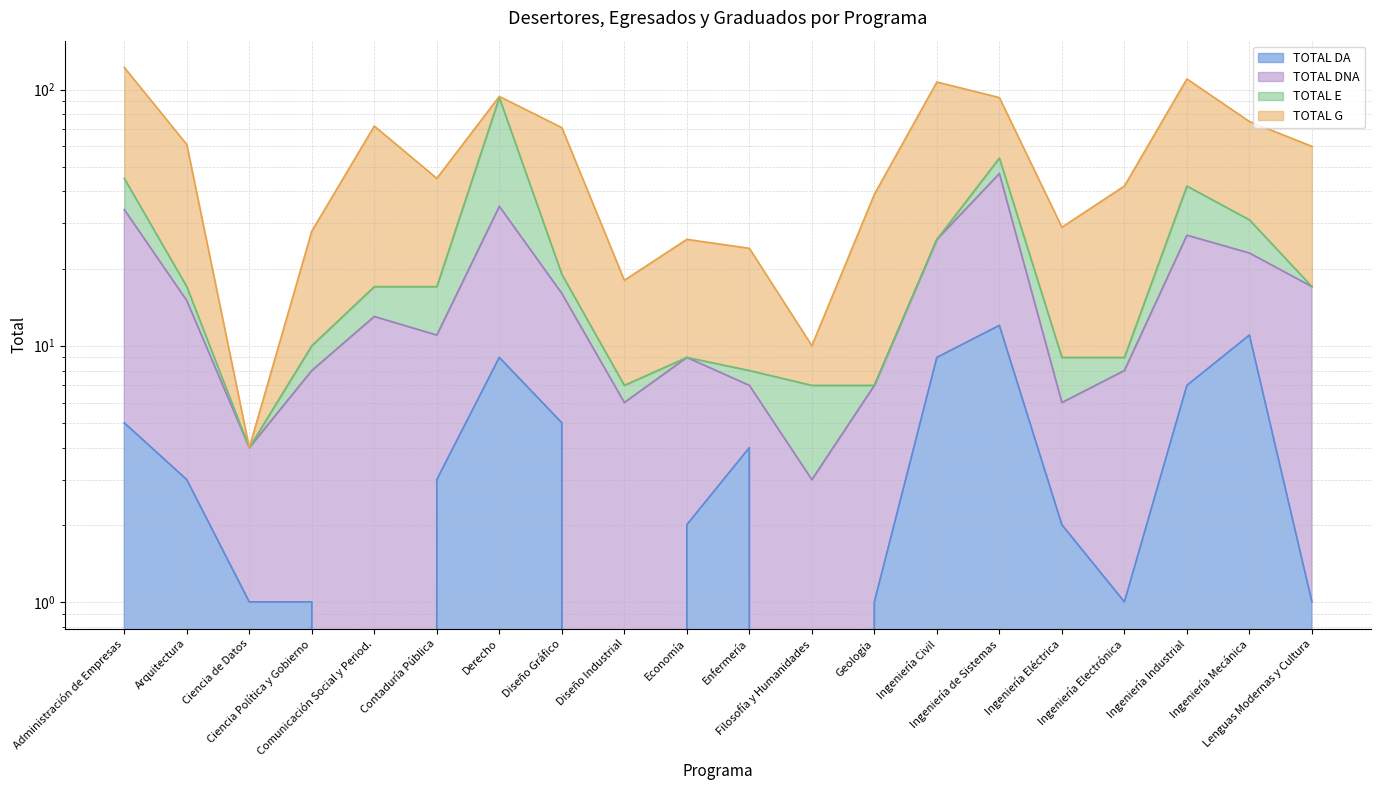

True or false: TOTAL G line and TOTAL DA line cross at least once.

False